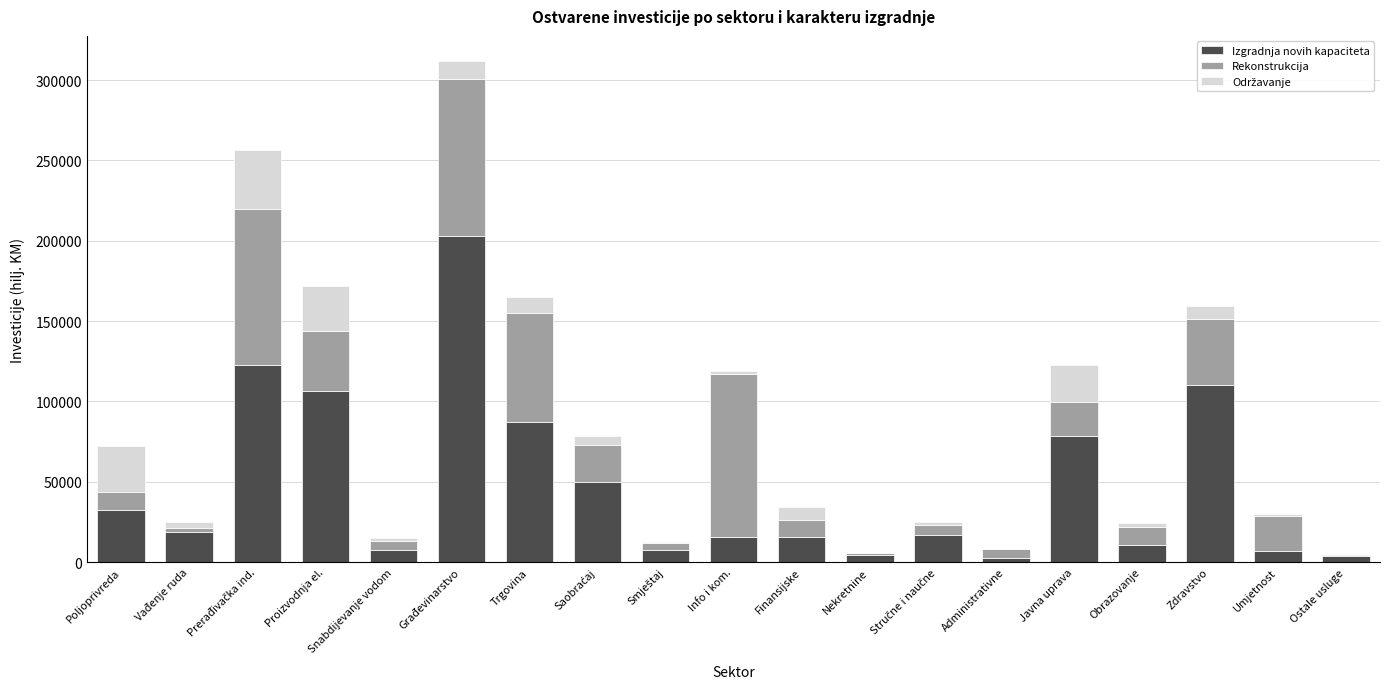

True or false: Izgradnja novih kapaciteta has a value of 13941 at Poljoprivreda.

False